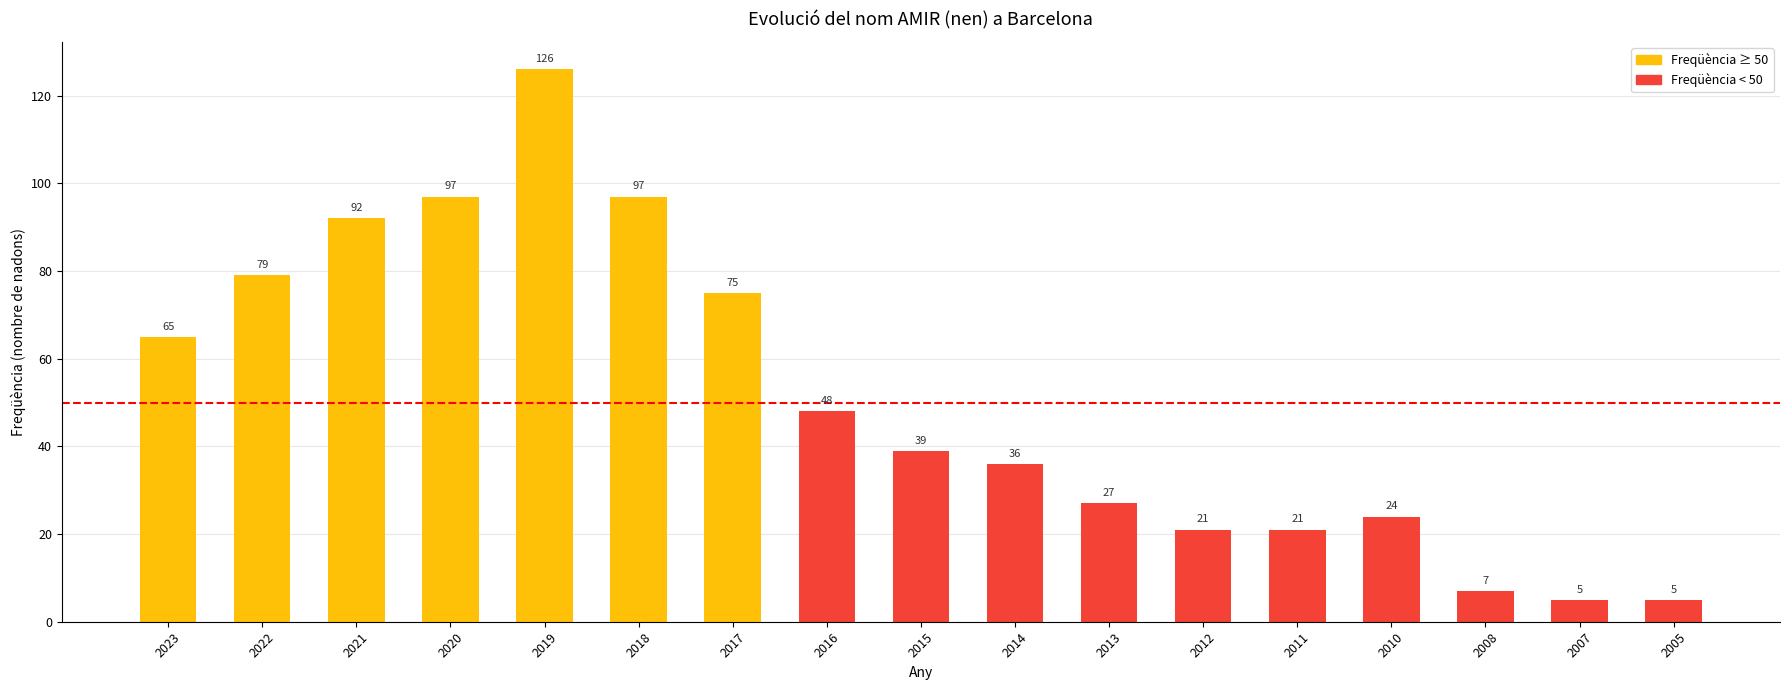

The chart shows a value of 21 at 2011. True or false?

True